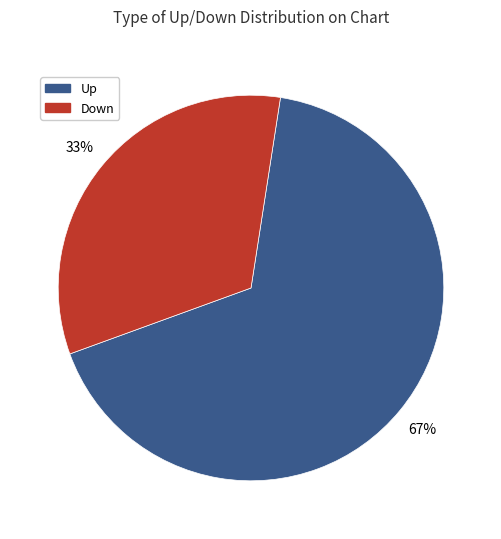

To the nearest percent, what is the difference between the largest and smallest slice percentages?

34%